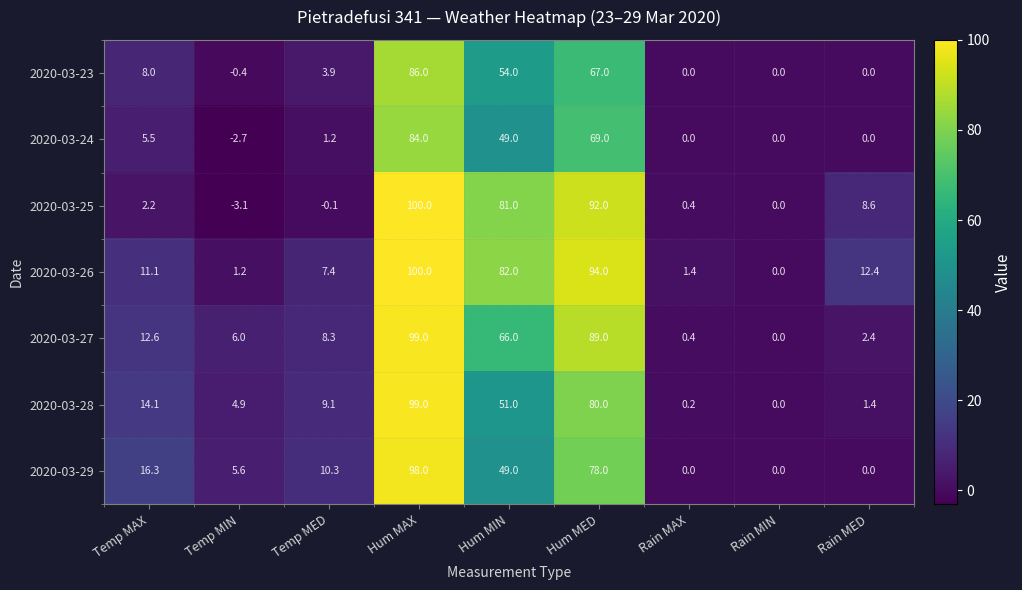

The value of 2020-03-26 at Temp MIN is 1.2. True or false?

True